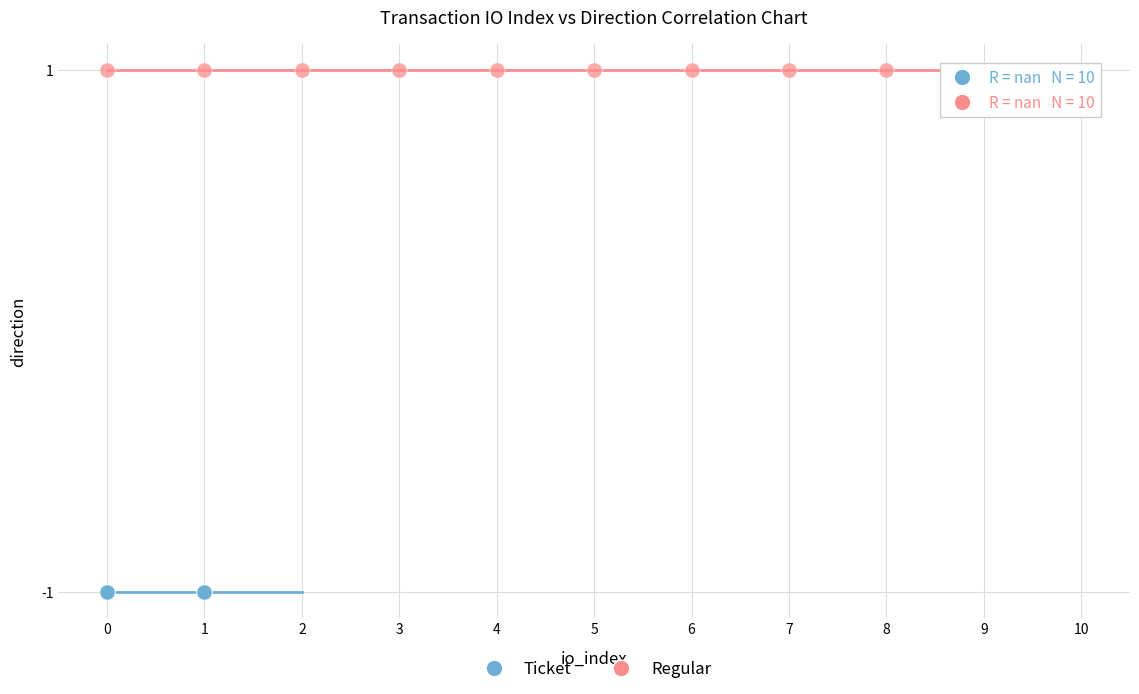

What are all the series names shown in the legend?

Ticket, Regular